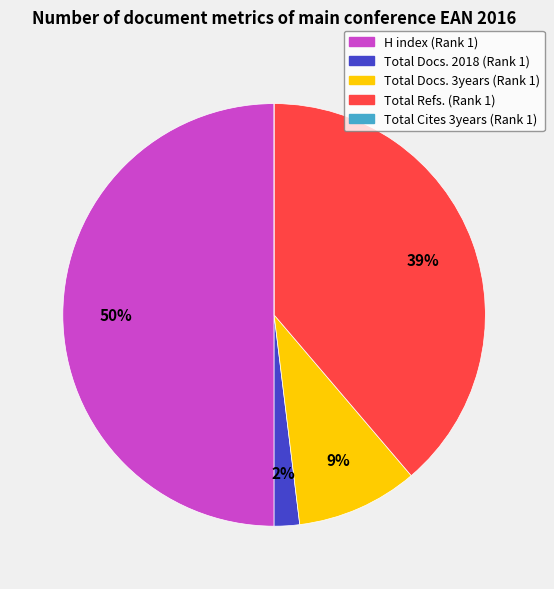

To the nearest percent, what portion does Total Docs. 2018 (Rank 1) represent?

2%